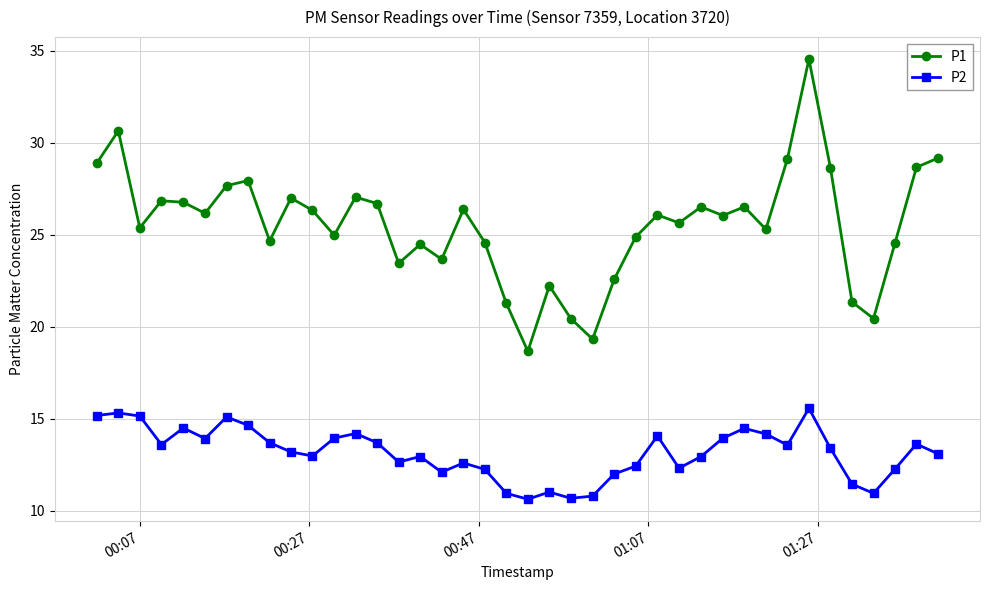

What is the difference between the maximum and second lowest values in the P1 series?

15.2